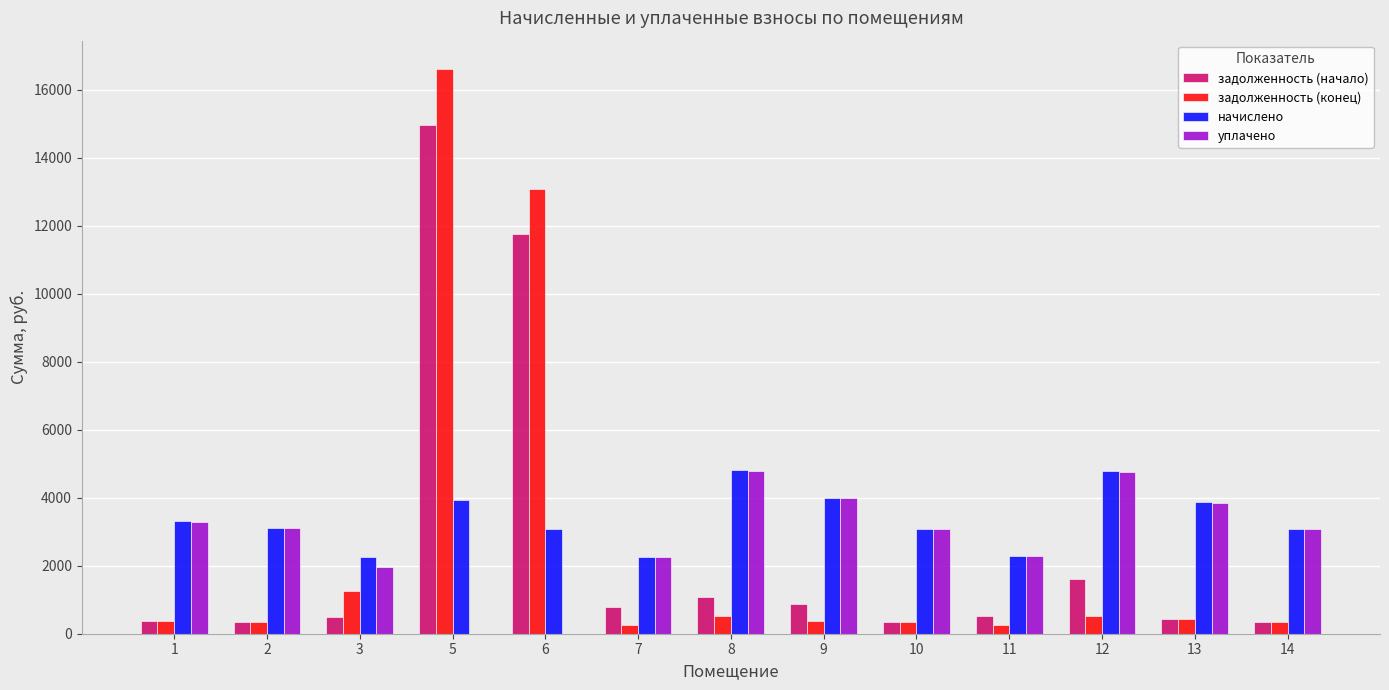

Is it true that задолженность (начало) equals 19680.0 at 6?

False